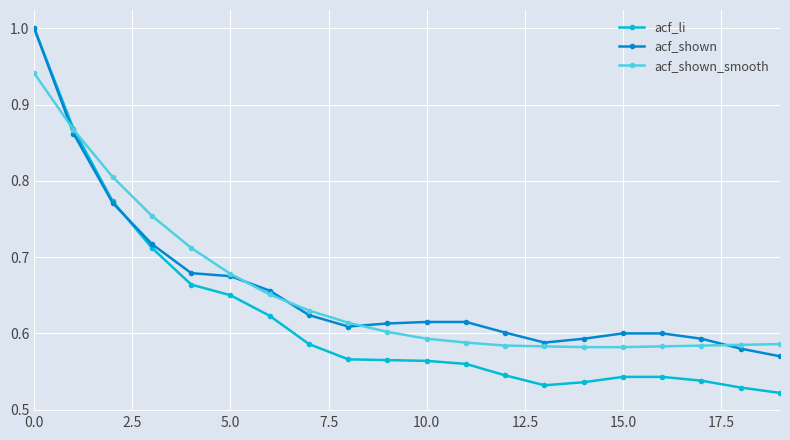

What is the greatest value displayed?

1.0